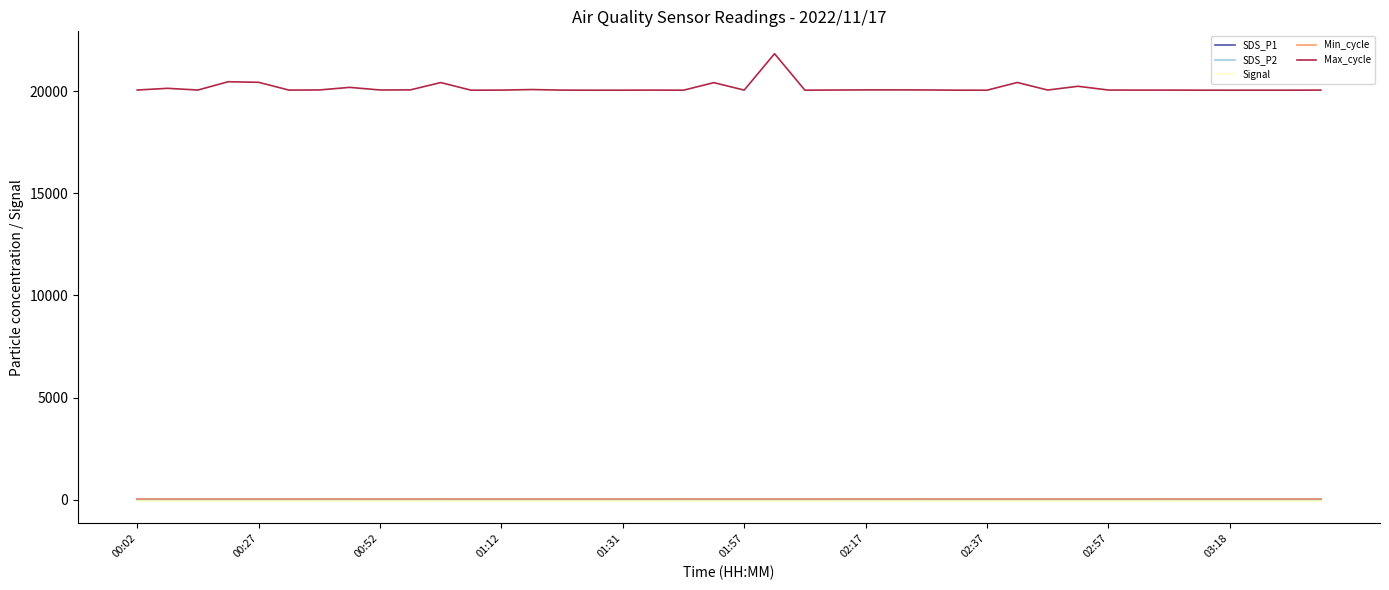

What is the difference between the second highest and second lowest values in the Max_cycle series?

415.0